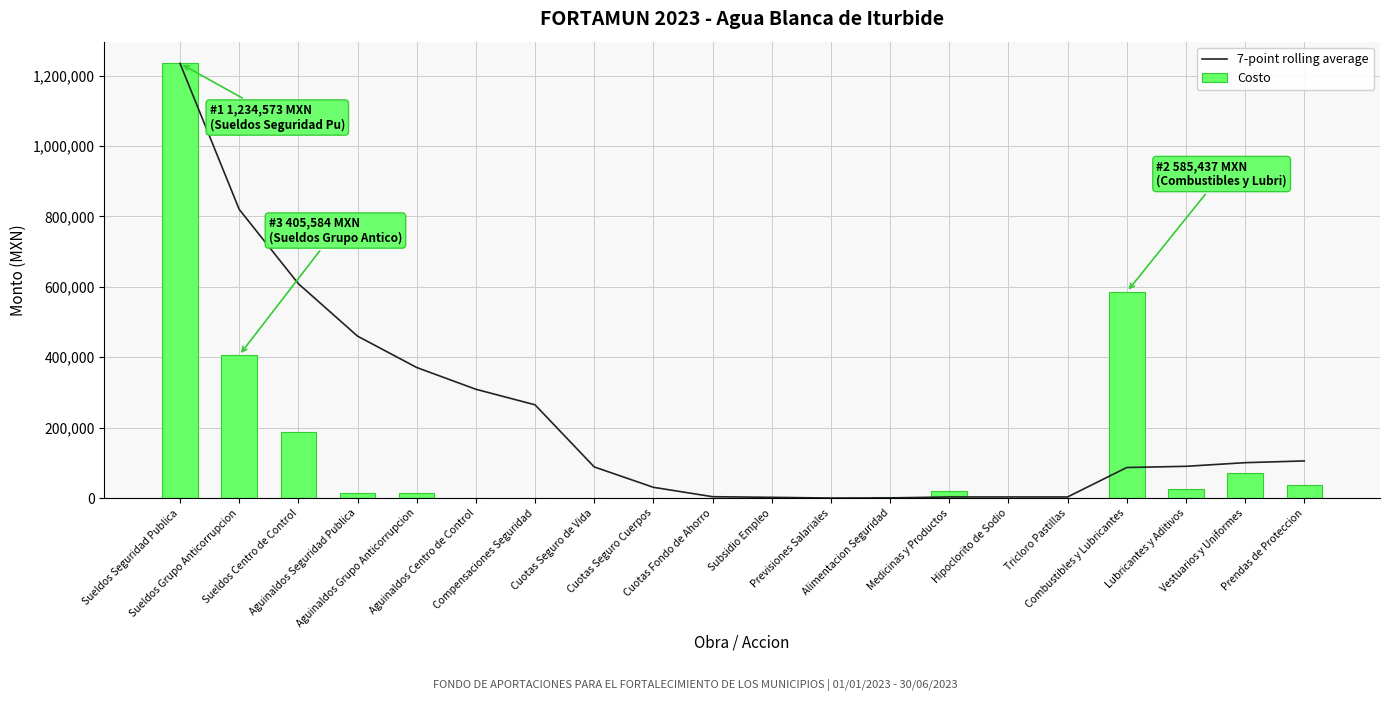

Which category has the highest value across all series?

Sueldos Seguridad Publica